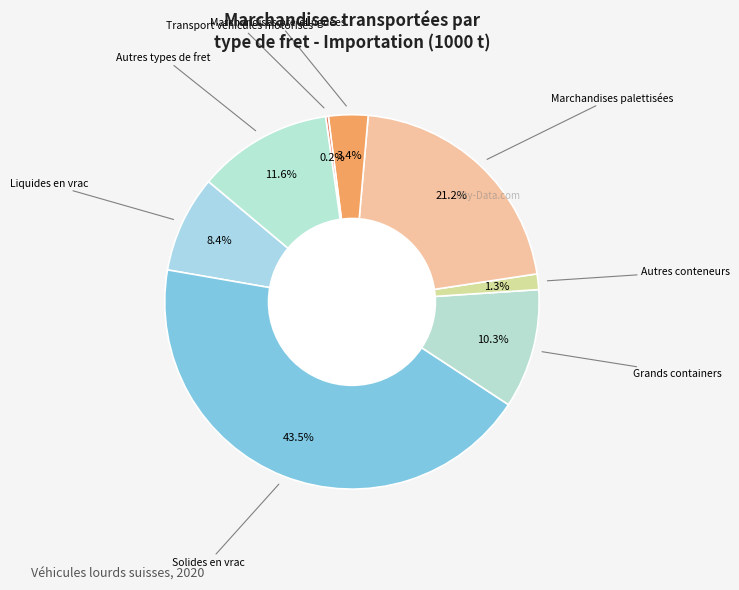

Rank the categories by value from lowest to highest.

Transport véhicules non motorisés, Animaux vivants, Transport véhicules motorisés, Autres conteneurs, Marchandises pré-élinguées, Liquides en vrac, Grands containers, Autres types de fret, Marchandises palettisées, Solides en vrac